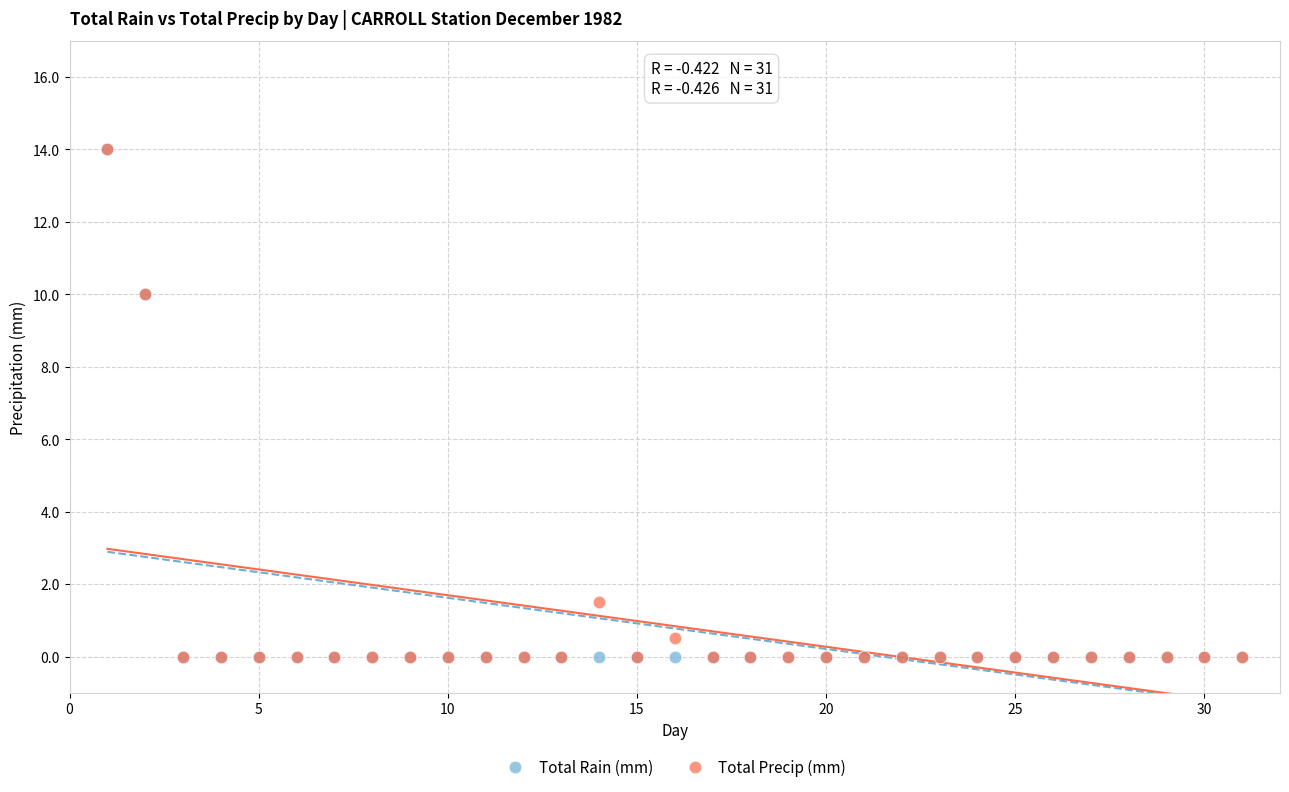

What are all the series names shown in the legend?

Total Rain (mm), Total Precip (mm)